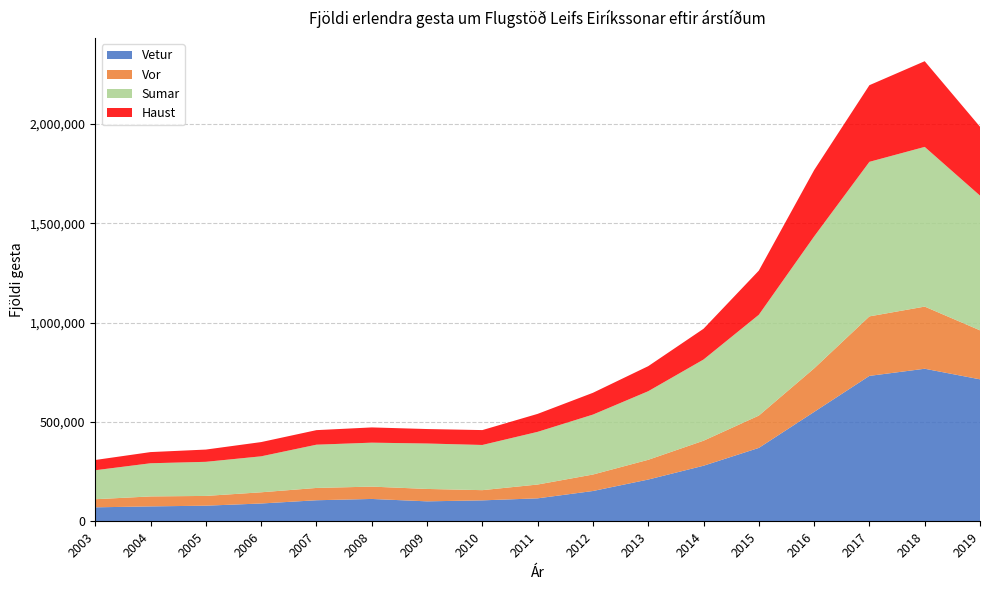

Reading left to right, extract all data points from this chart.

Vetur: 2003=70457	2004=75128	2005=78745	2006=89763	2007=106080	2008=112618	2009=100550	2010=105521	2011=115663	2012=152628	2013=210276	2014=279798	2015=369558	2016=550612	2017=732029	2018=767996	2019=714711
Vor: 2003=40838	2004=50194	2005=49141	2006=56383	2007=61920	2008=62109	2009=62422	2010=51385	2011=69545	2012=82902	2013=99413	2014=125938	2015=162631	2016=219124	2017=299548	2018=312791	2019=246615
Sumar: 2003=145883	2004=166973	2005=171643	2006=181050	2007=217759	2008=221212	2009=228730	2010=227414	2011=265204	2012=301725	2013=345212	2014=408640	2015=507423	2016=664113	2017=777889	2018=803831	2019=678080
Haust: 2003=51590	2004=56238	2005=61658	2006=71705	2007=73240	2008=76733	2009=72834	2010=74932	2011=90412	2012=109666	2013=126115	2014=154805	2015=222326	2016=333877	2017=385805	2018=431307	2019=346747